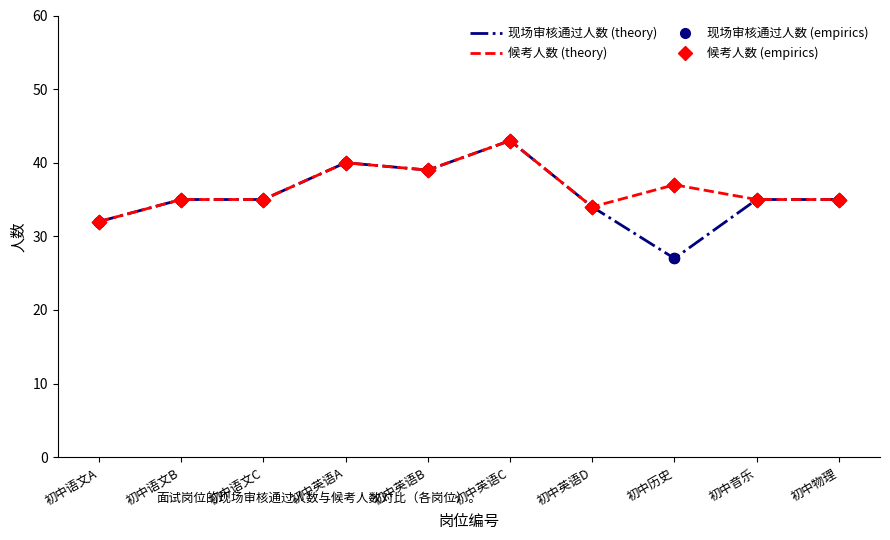

Which series has the largest range (max minus min)?

现场审核通过人数 (theory)